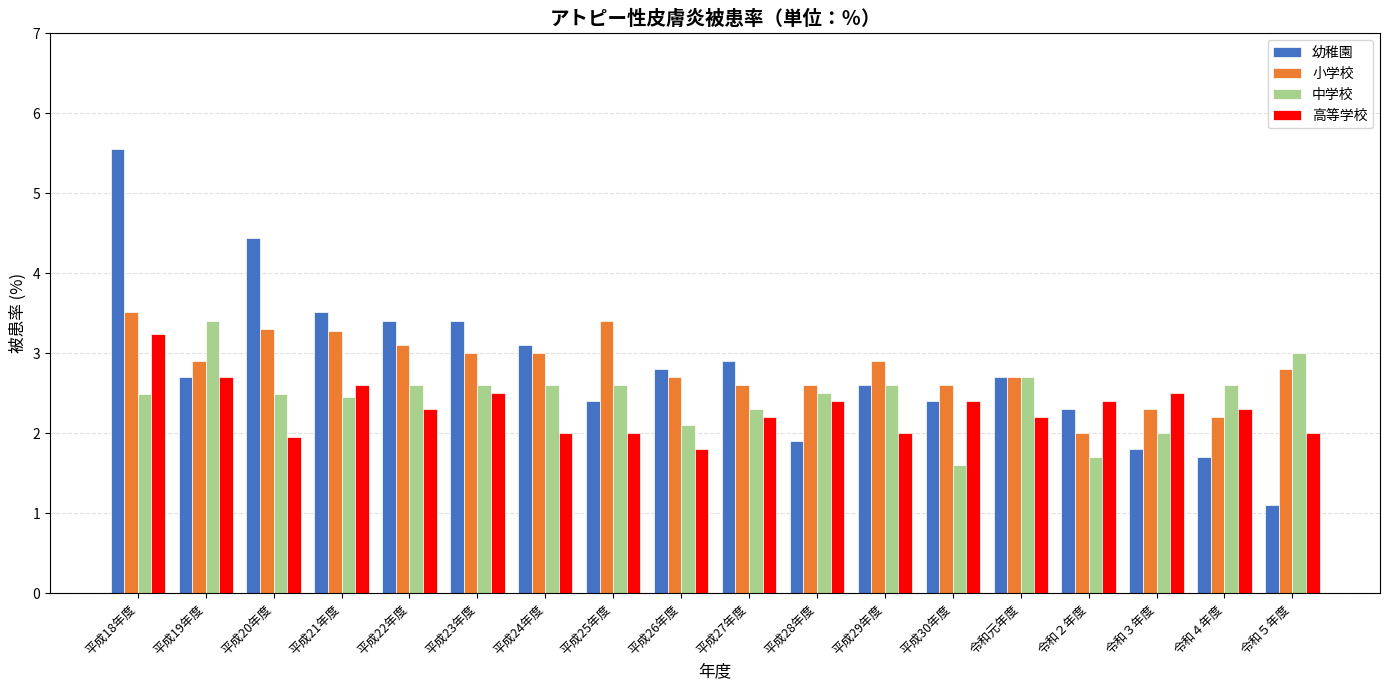

What are all the series names shown in the legend?

幼稚園, 小学校, 中学校, 高等学校